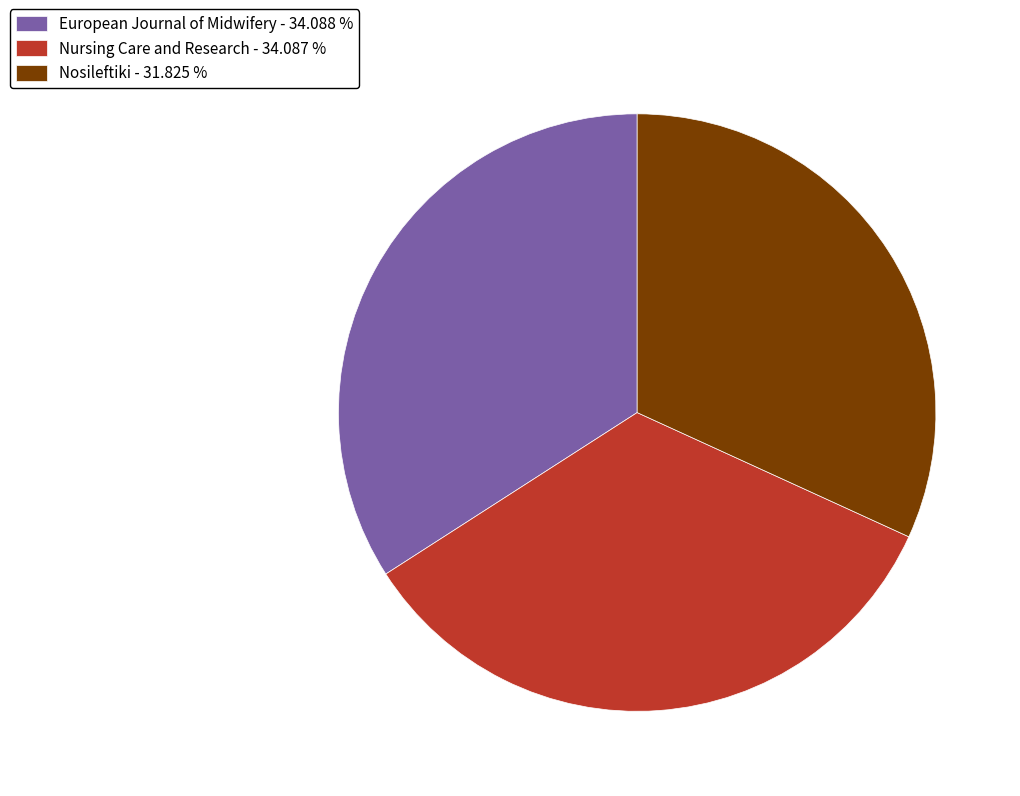

How many segments does this pie chart have?

3